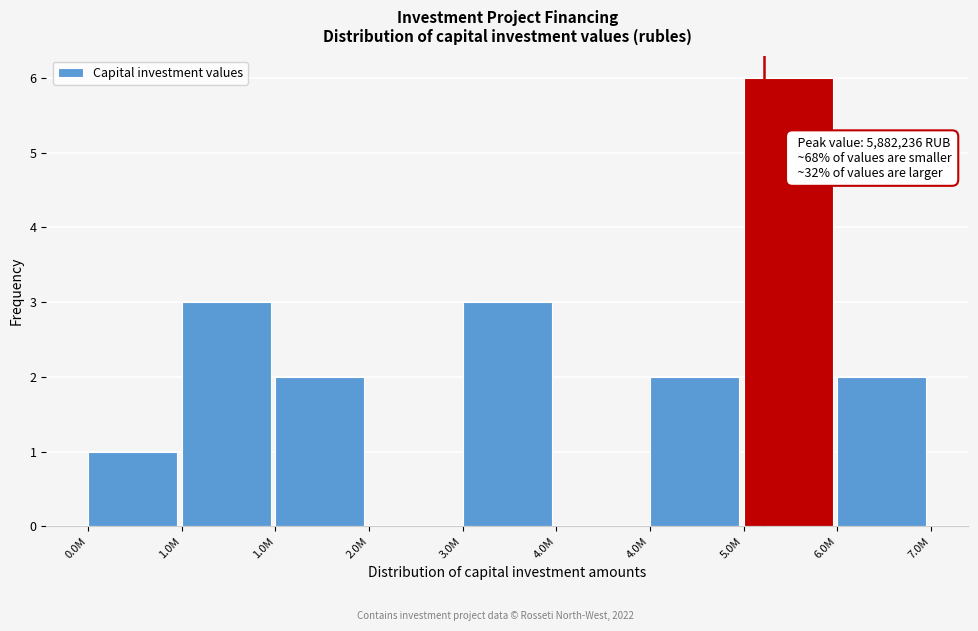

Count the number of categories in the chart.

9